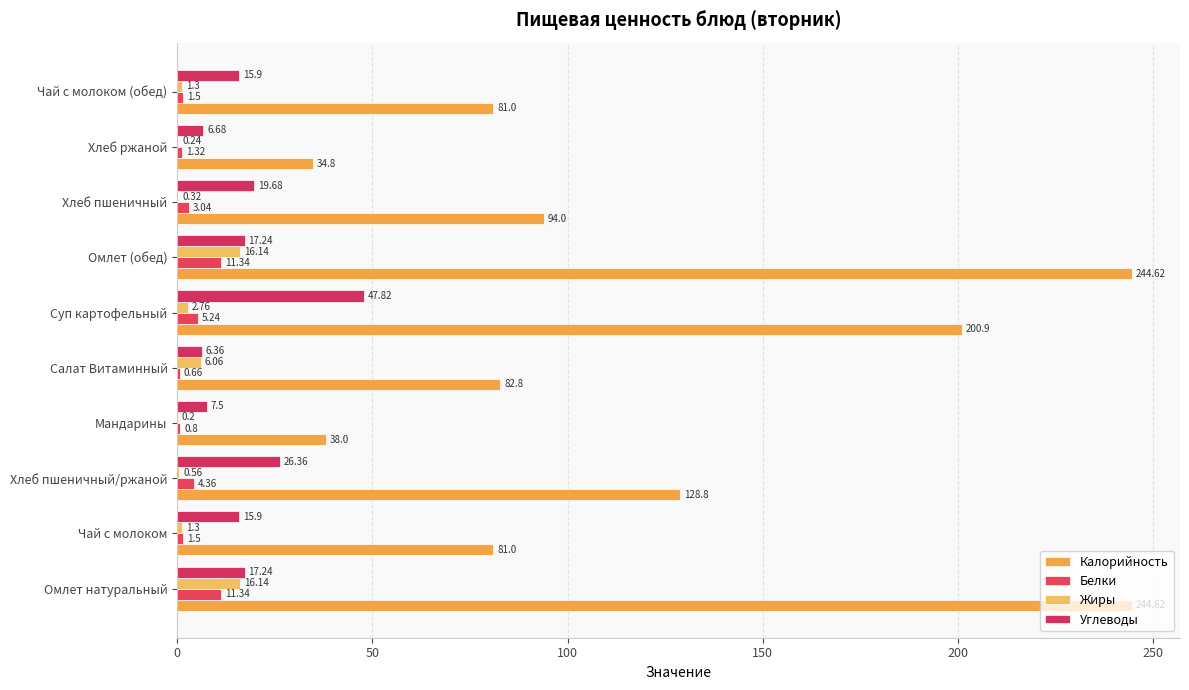

What position from the left is Салат Витаминный?

5